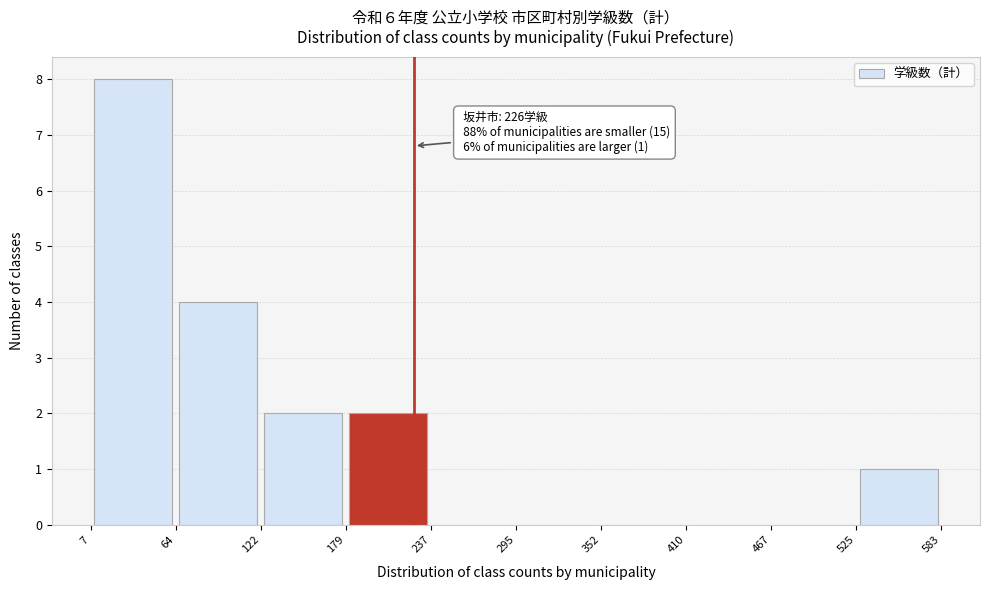

Which range on the x-axis has the tallest bar?

7 to 64